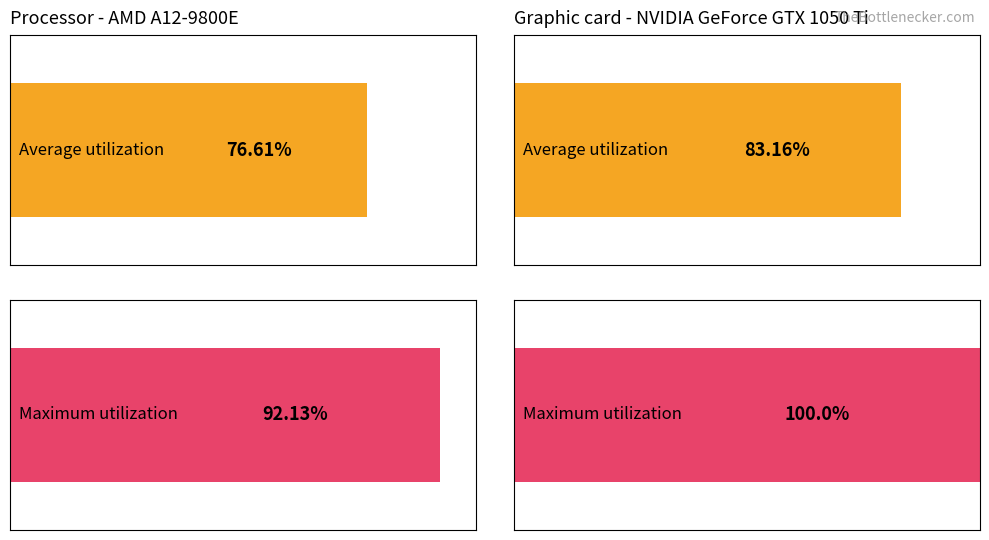

List the series in order of their overall mean, highest first.

Maximum utilization, Average utilization